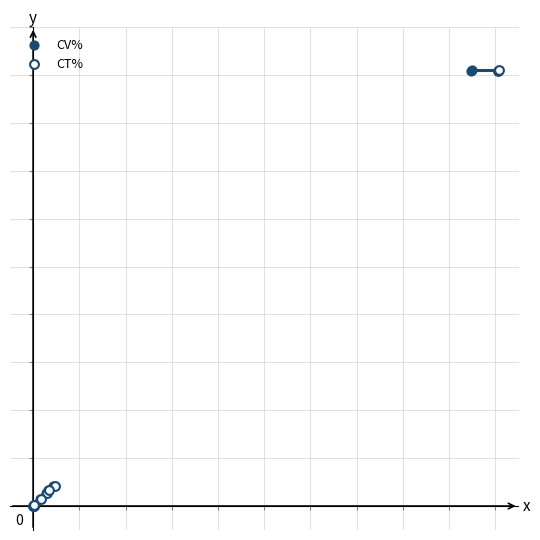

What are all the series names shown in the legend?

CV%, CT%